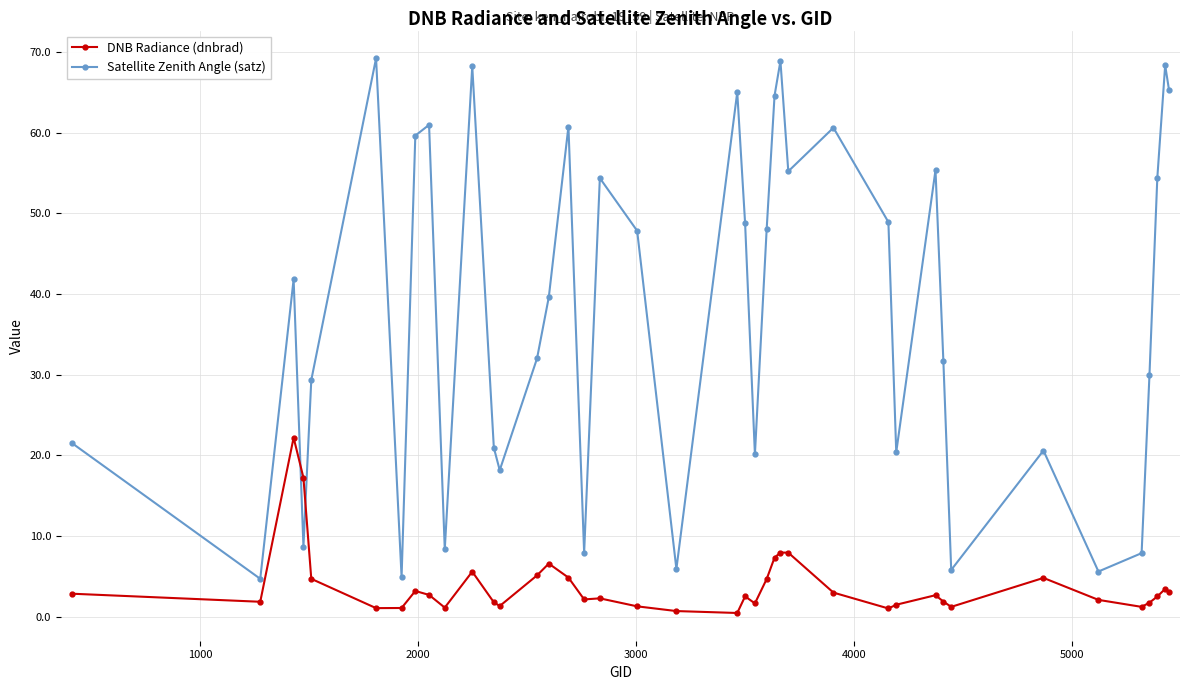

What is the value of the Satellite Zenith Angle (satz) point at the 17th from the left?

7.9